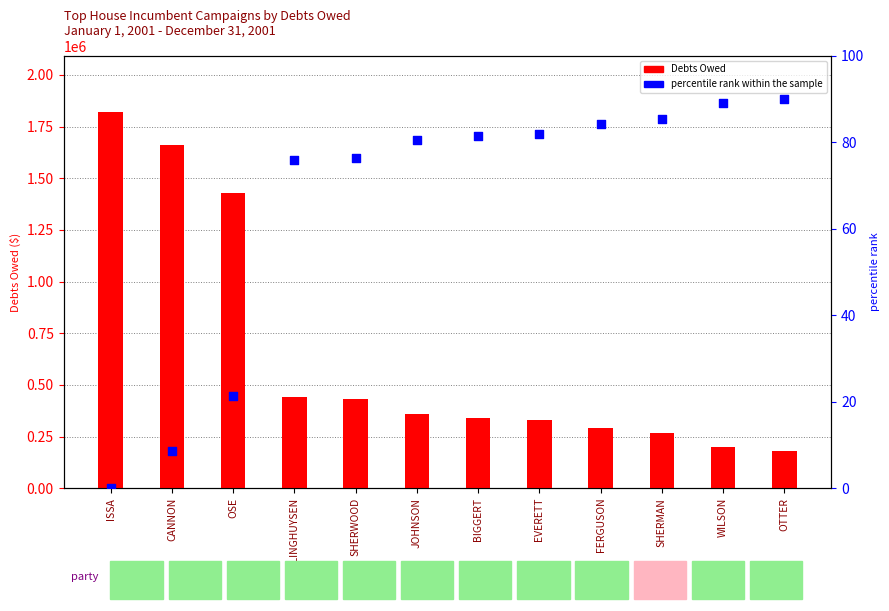

At how many categories does at least one series exceed 627000?

3